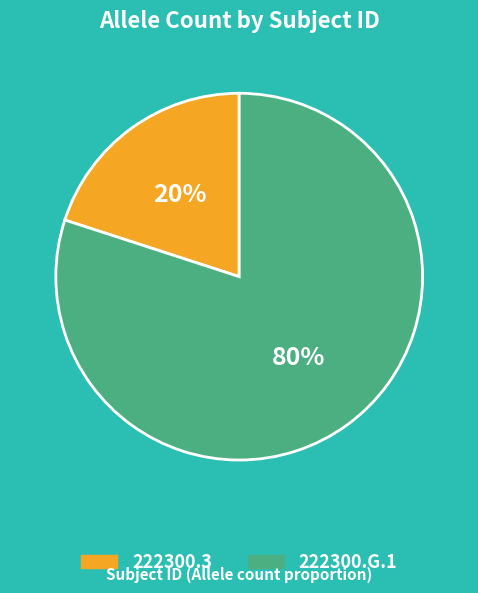

Approximately how many times larger is the value at 222300.G.1 compared to 222300.3?

4.0